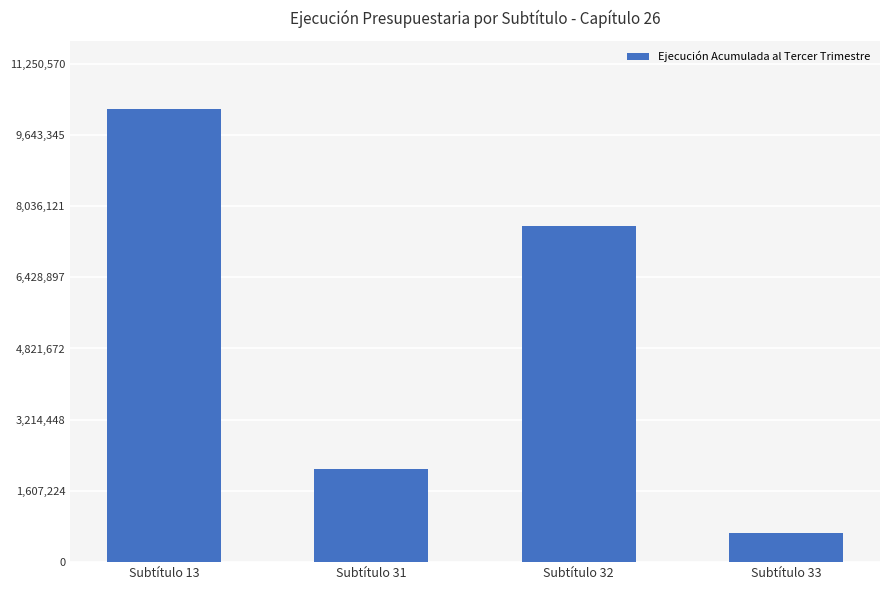

What is the smallest value displayed?

649967